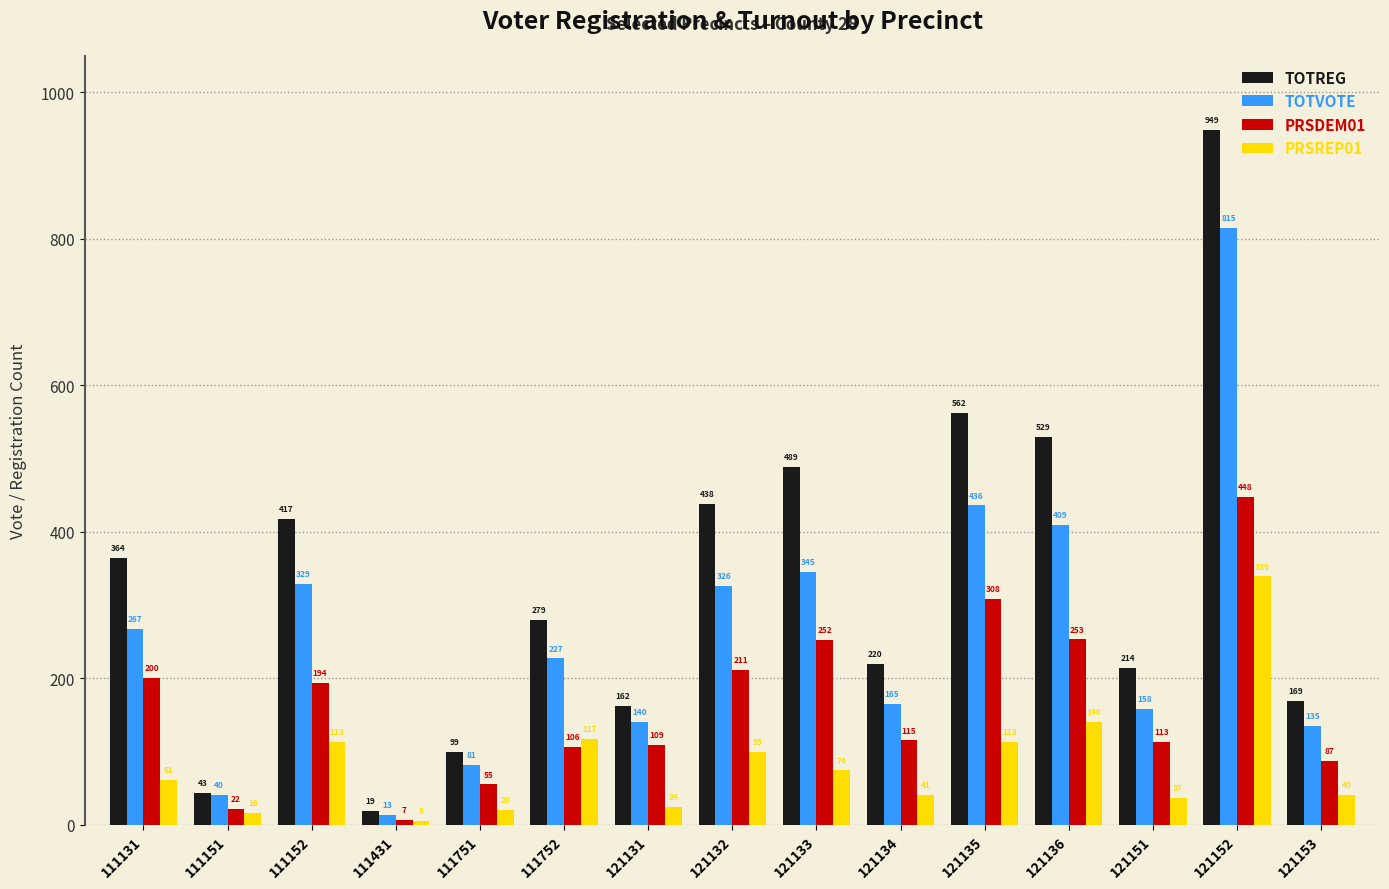

What is the value of the TOTREG bar at the 15th from the left?

169